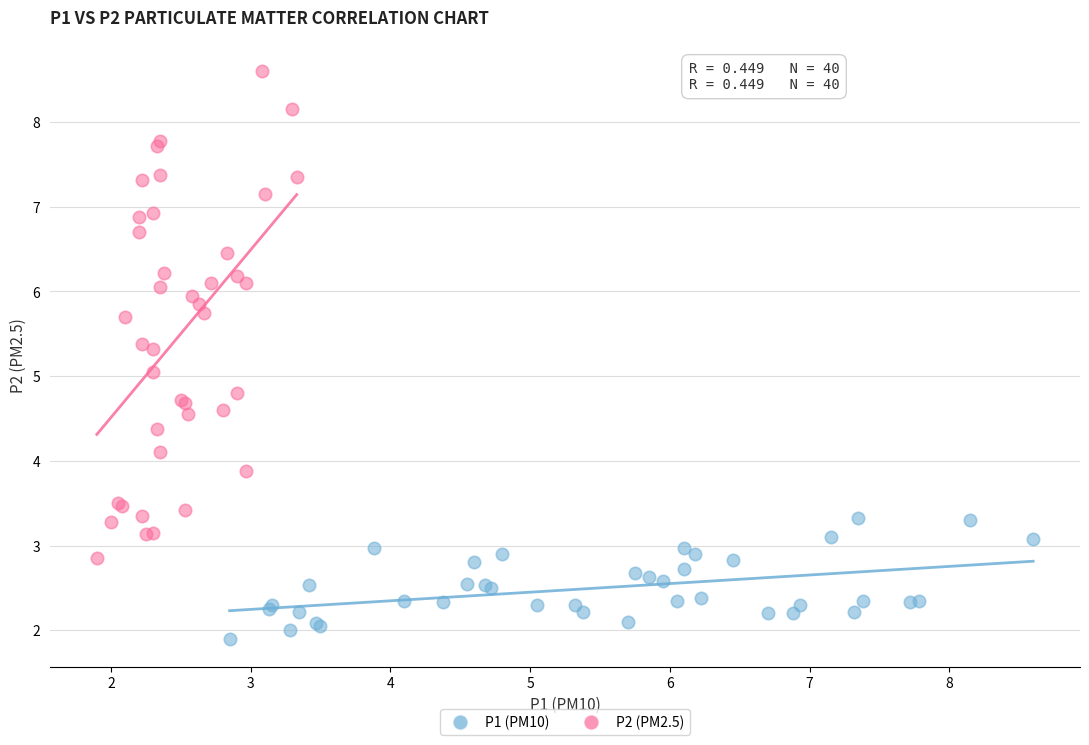

Which series reaches the maximum Y coordinate?

P2 (PM2.5)